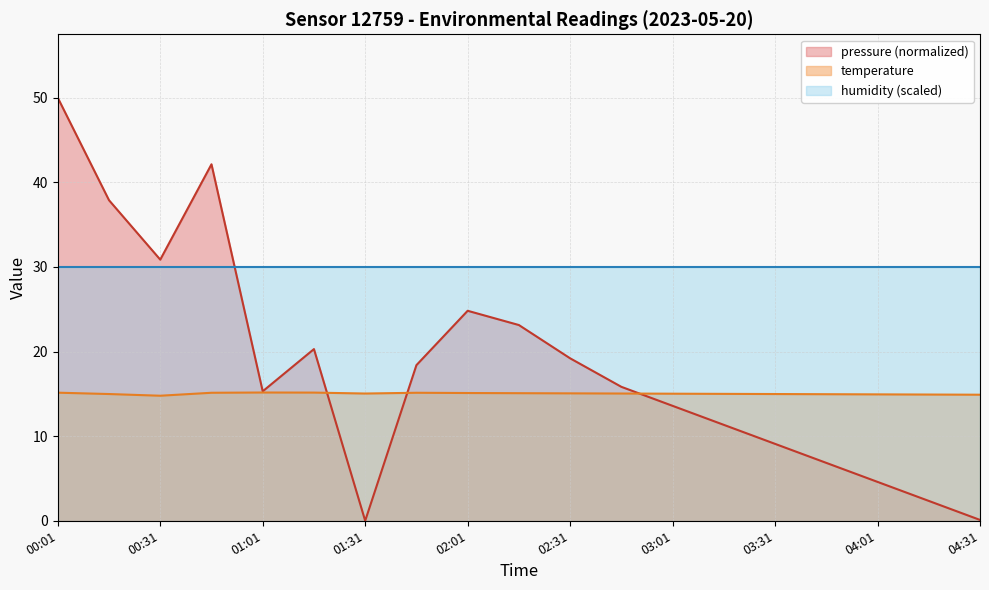

How many positive values does the pressure series have?

18